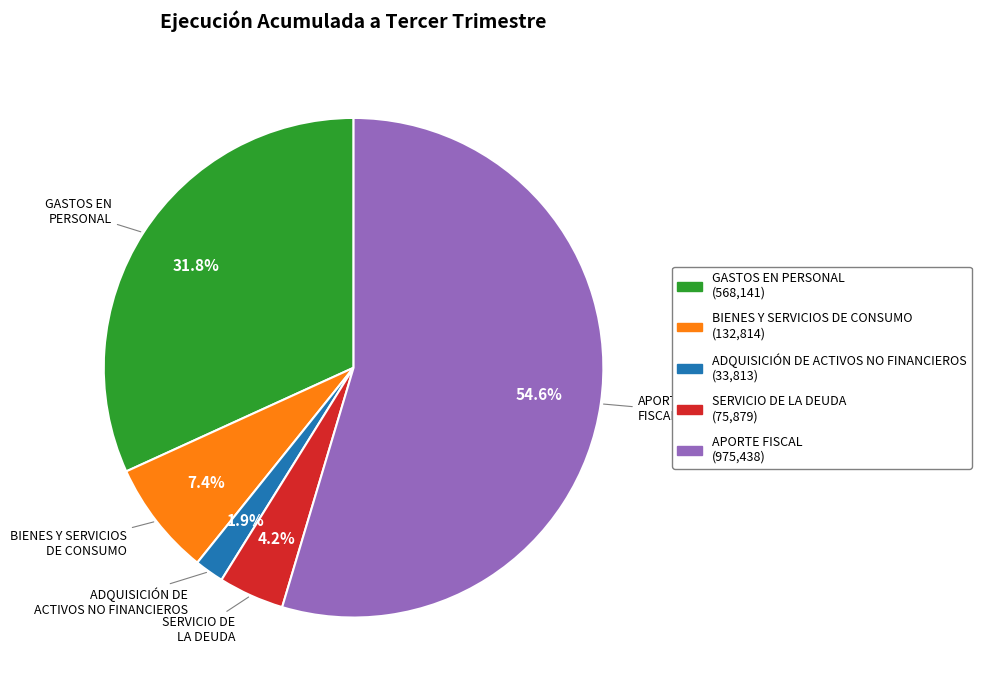

Is there any slice that represents more than half of the pie?

Yes